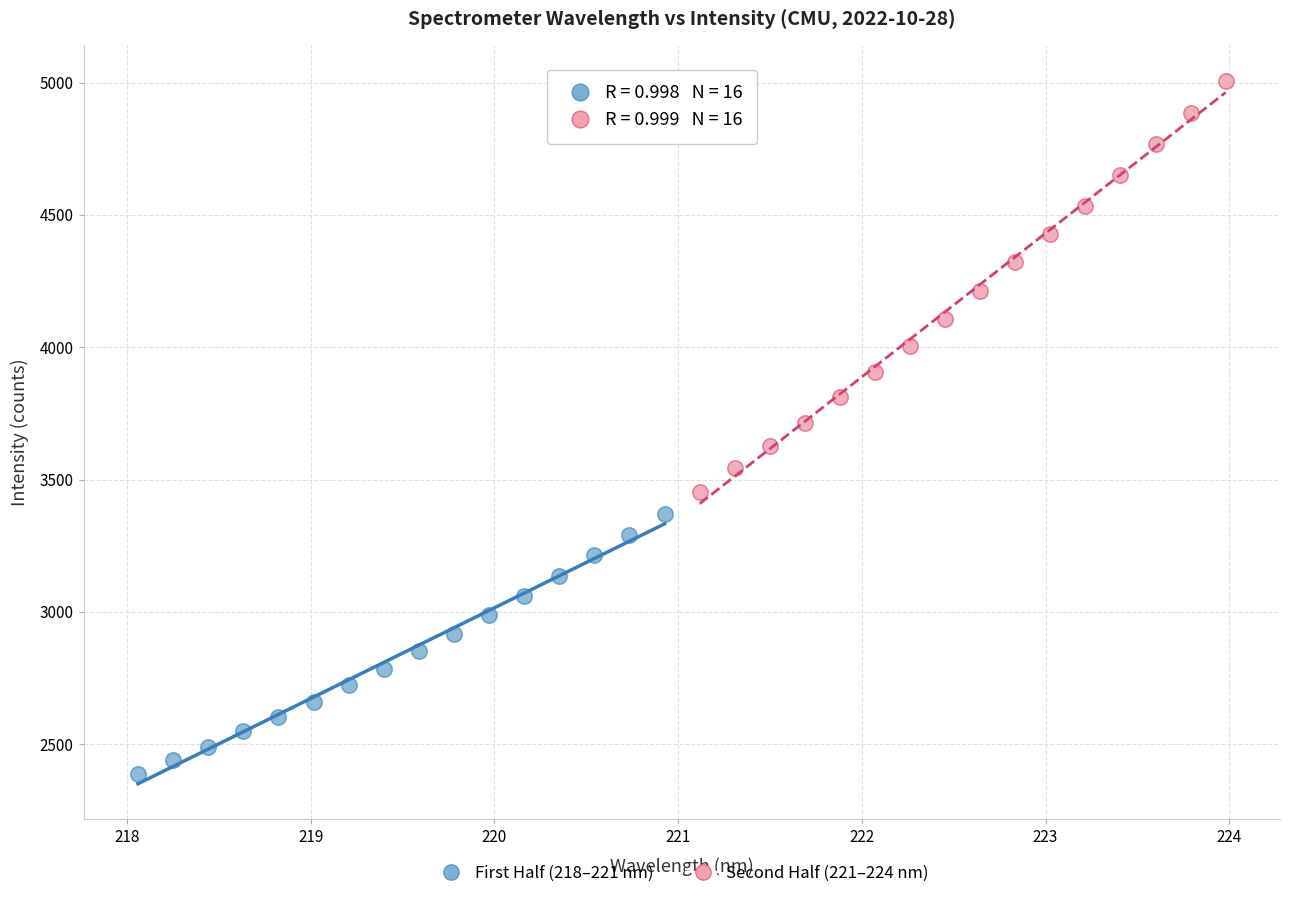

What are all the series names shown in the legend?

First Half (218–221 nm), Second Half (221–224 nm)